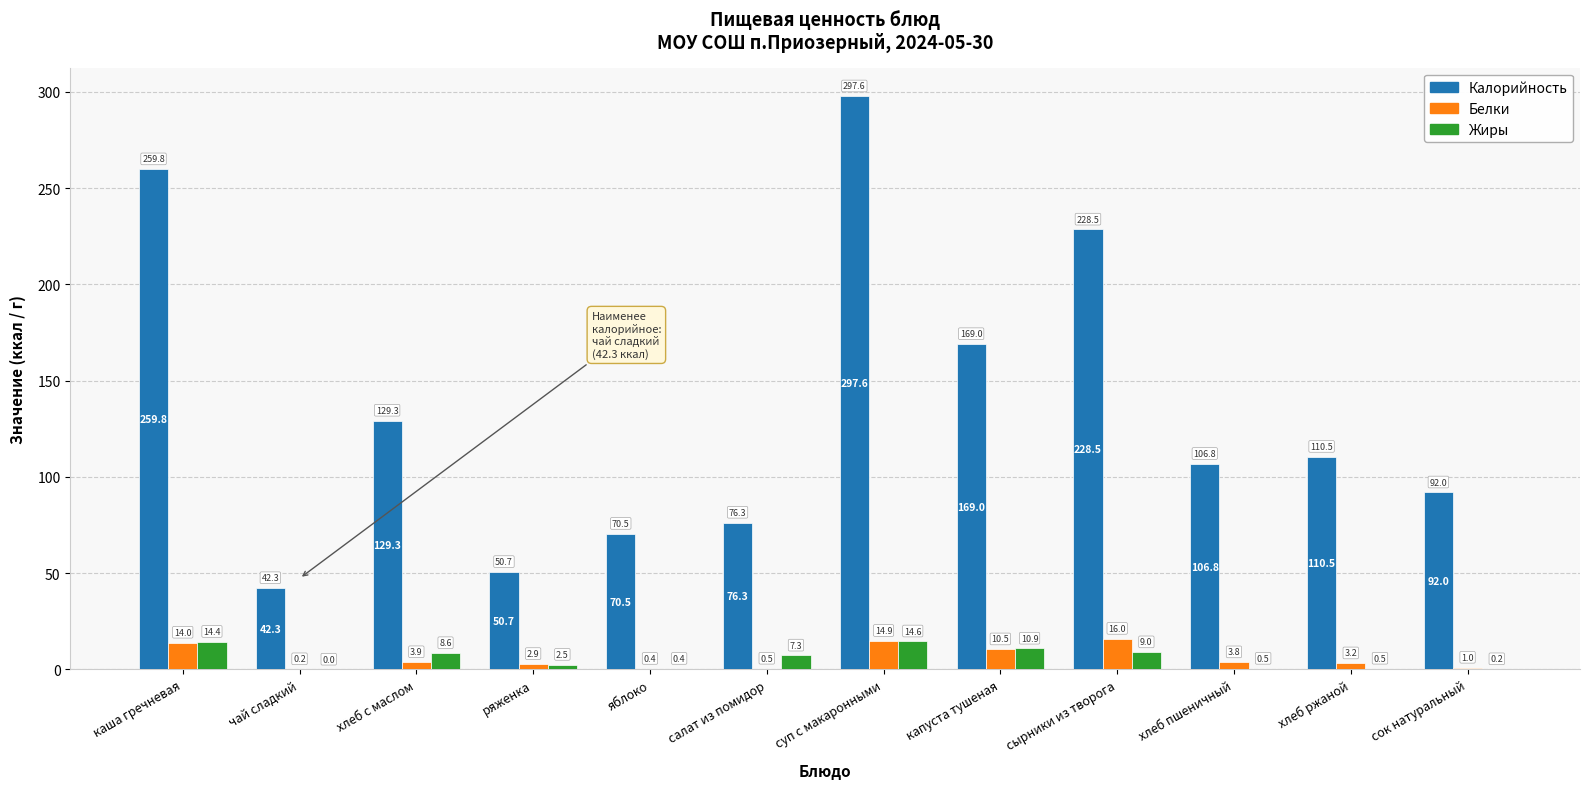

Is the value of Белки at хлеб ржаной greater than the value of Калорийность at салат из помидор?

No